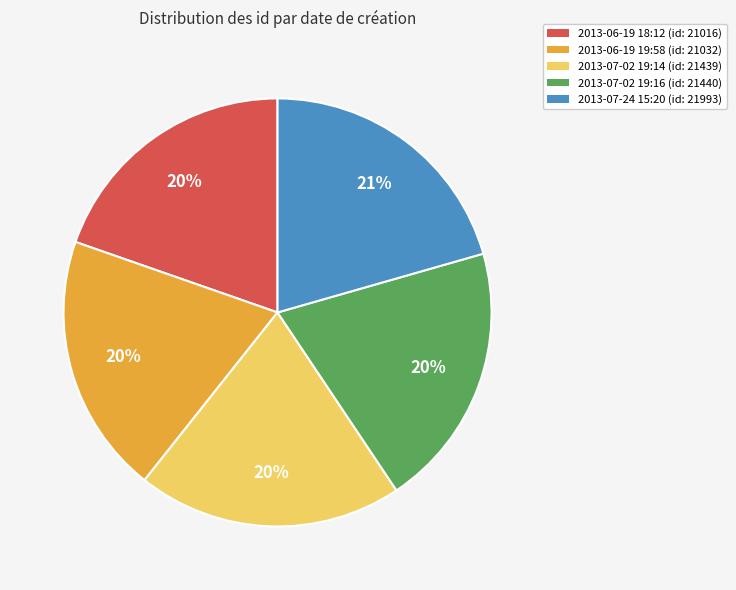

To the nearest percent, what is the average slice percentage?

20%